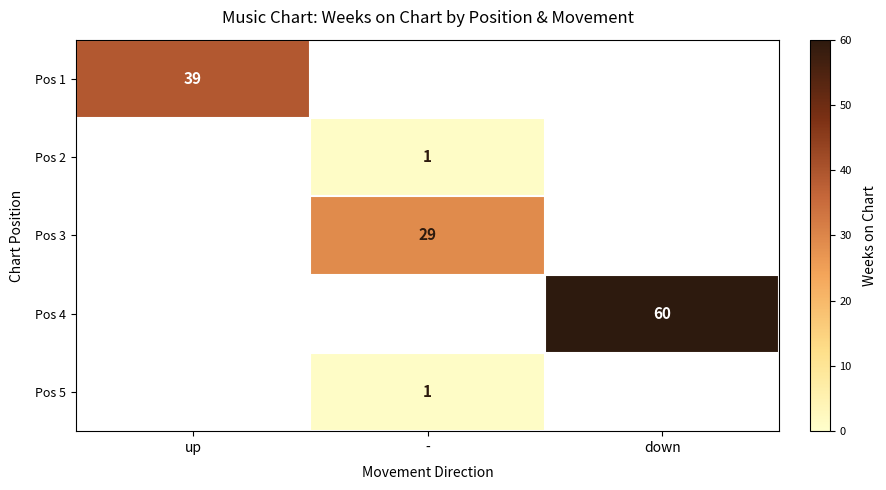

The value of Pos 3 at - is 11. True or false?

False